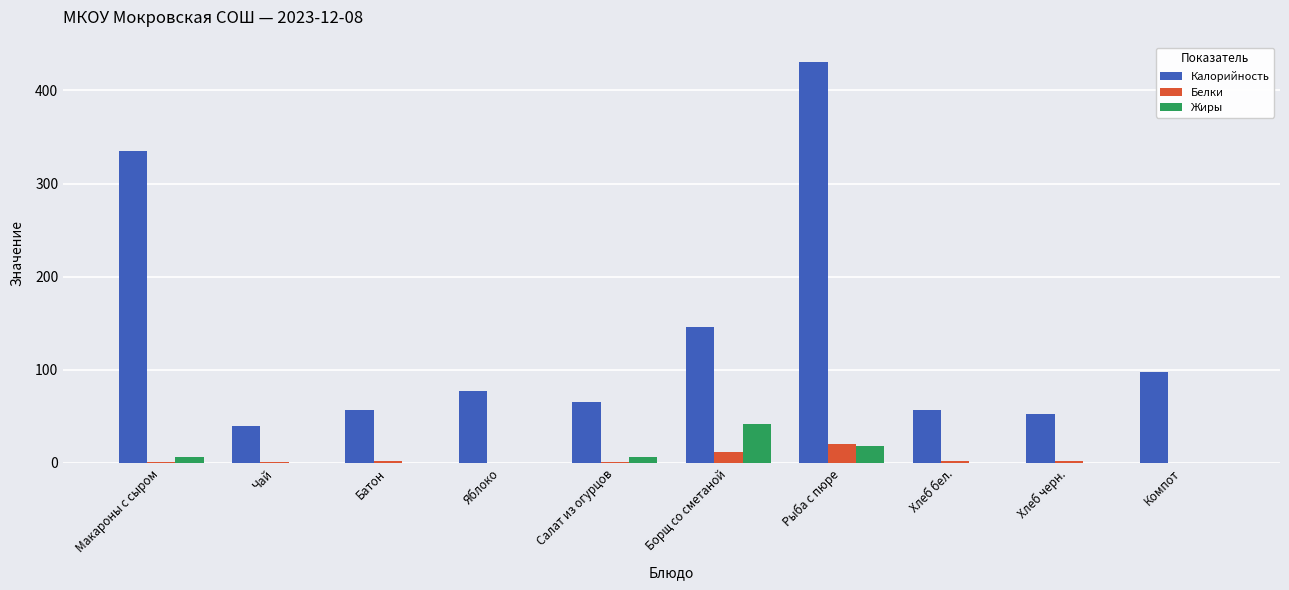

The value of Жиры at Борщ со сметаной is 68.0. True or false?

False